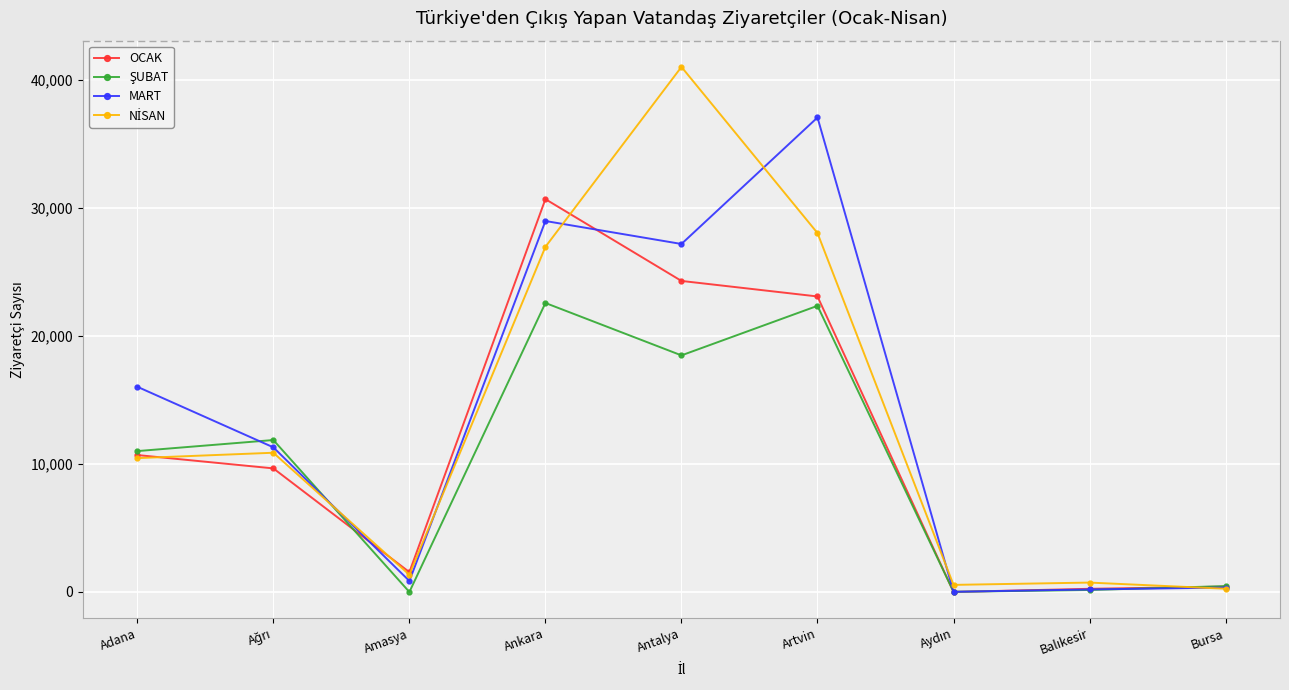

Is the value of OCAK at Antalya greater than the value of MART at Bursa?

Yes